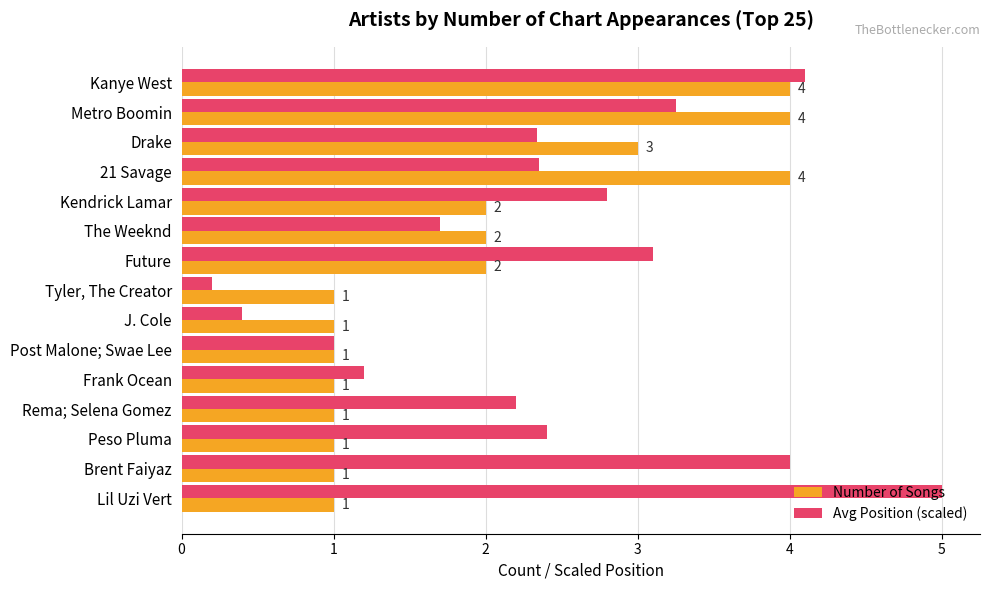

What value does the Number of Songs series have at Kendrick Lamar?

2.0